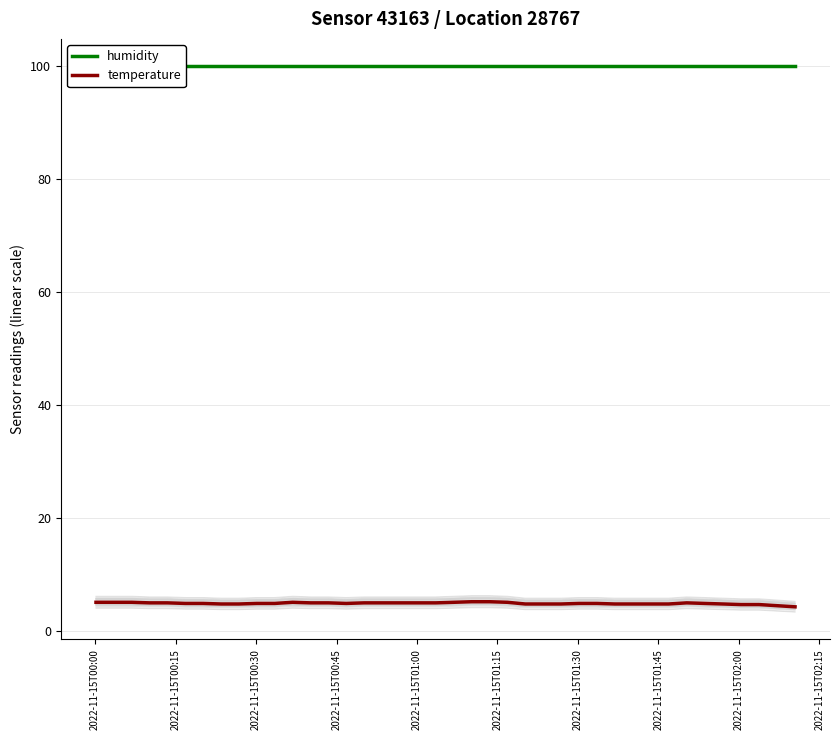

What is the minimum value for temperature?

4.3